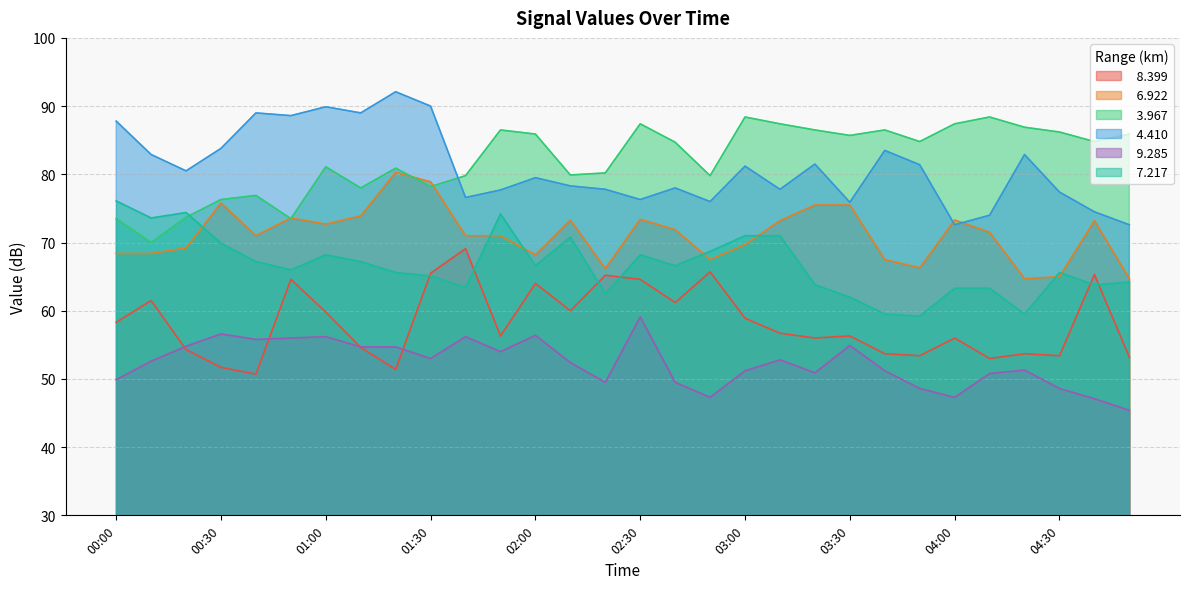

How many values in the   9.285 series are below 52?

14